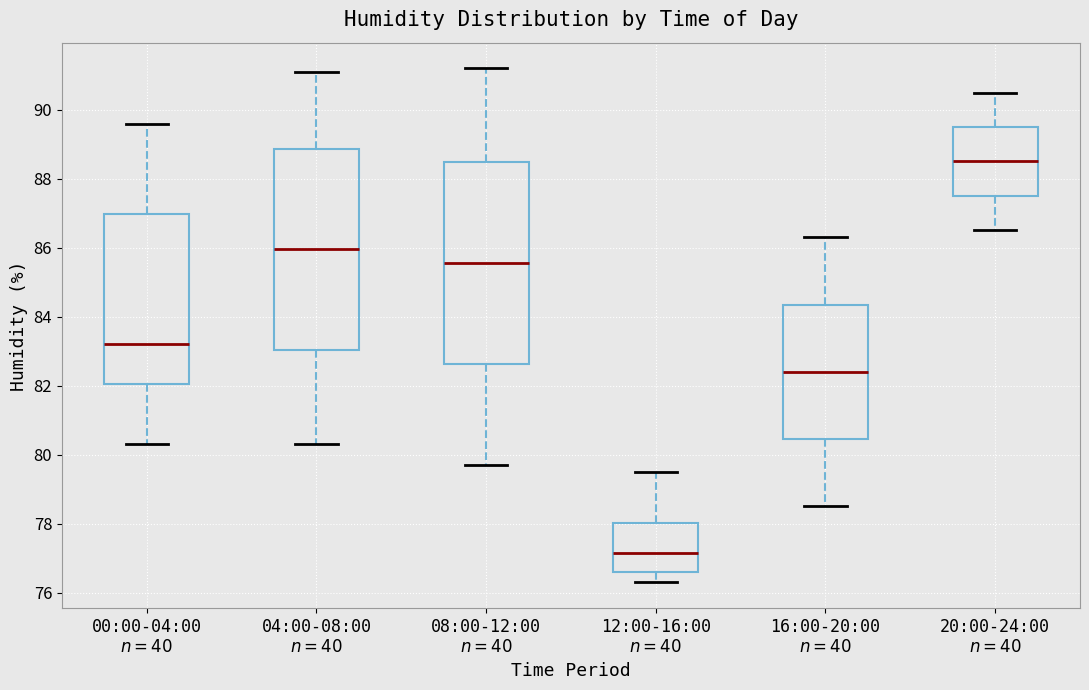

Where does the median line of the box for 04:00-08:00 $n=40$ sit on the y-axis? The values are not printed on the chart, so give them approximately, as read against the axis.

86.0